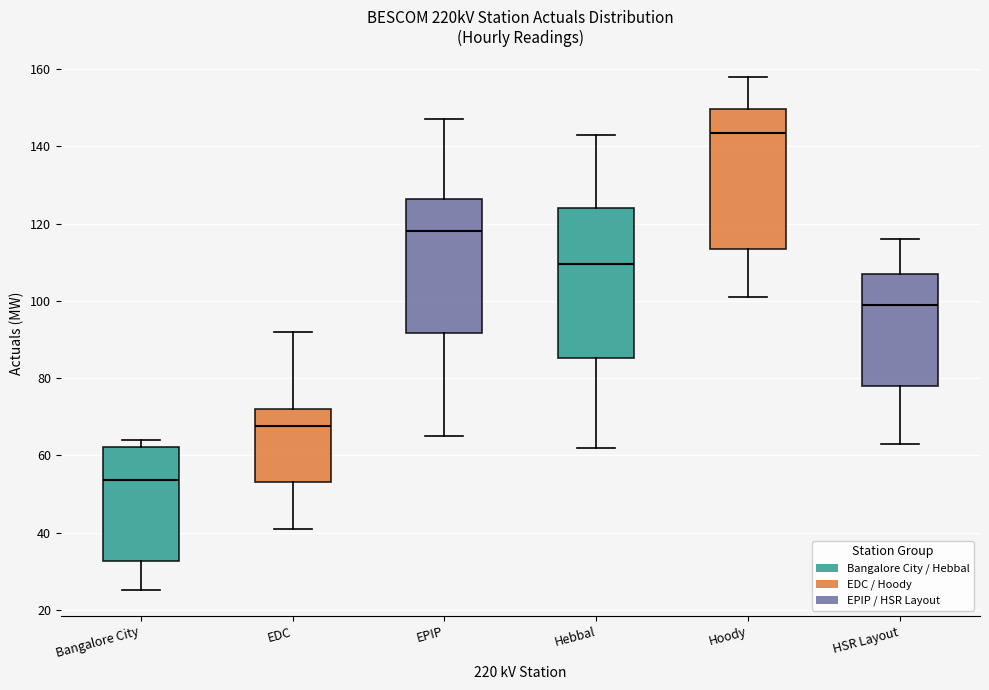

Which box's median line is the highest?

Hoody